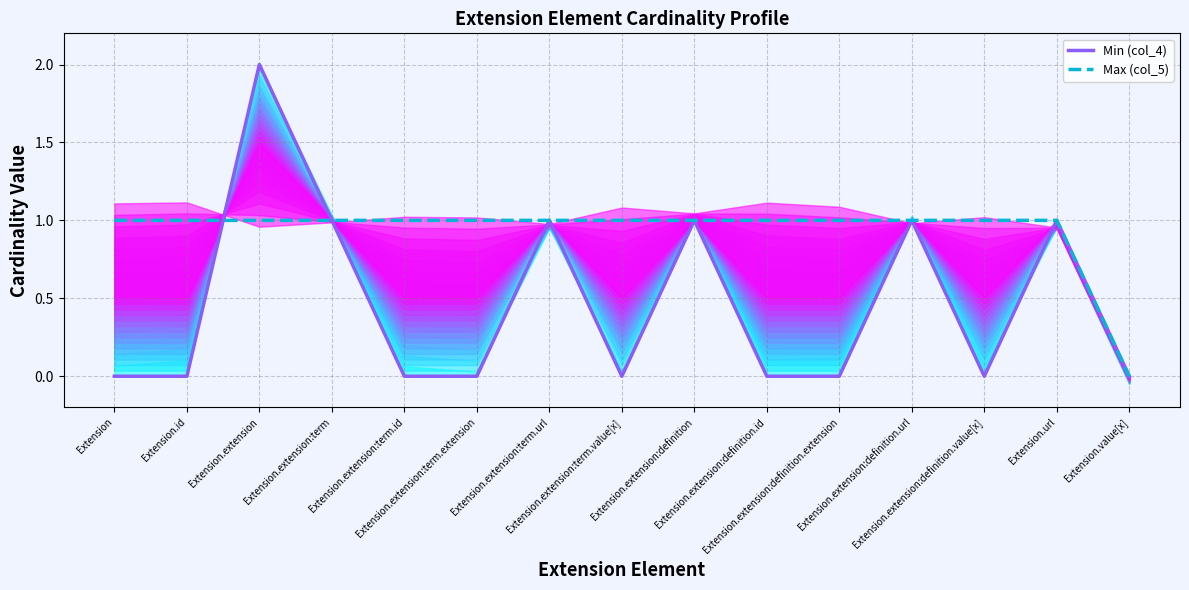

Rank the series by their maximum value, from highest to lowest.

Min (col_4), Max (col_5)